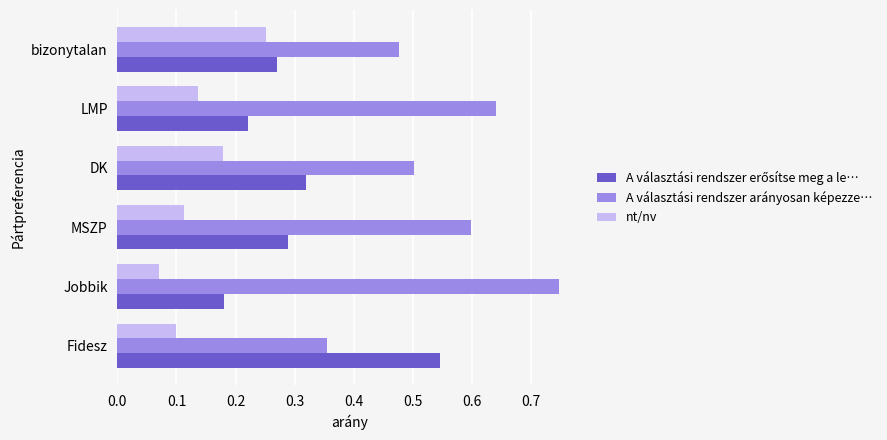

At which category does the chart reach its peak across all series?

Jobbik